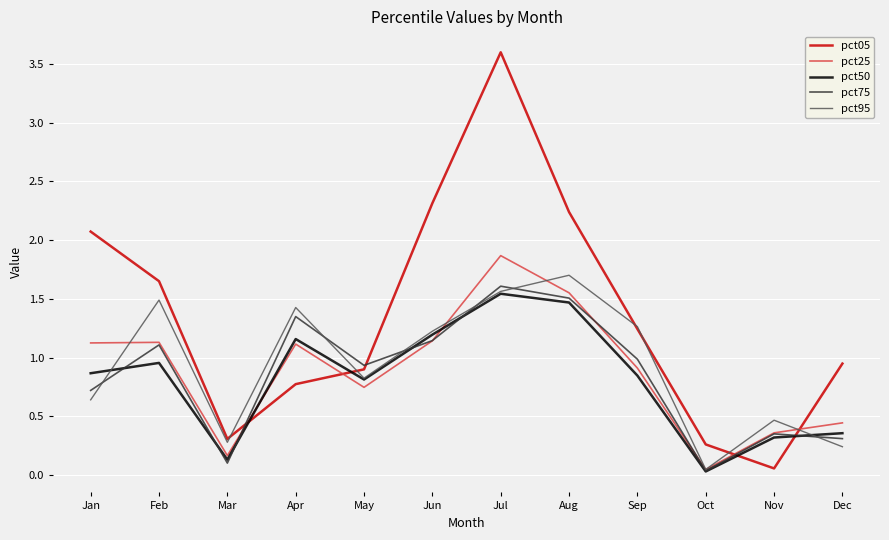

Which series has the widest spread of values?

pct05